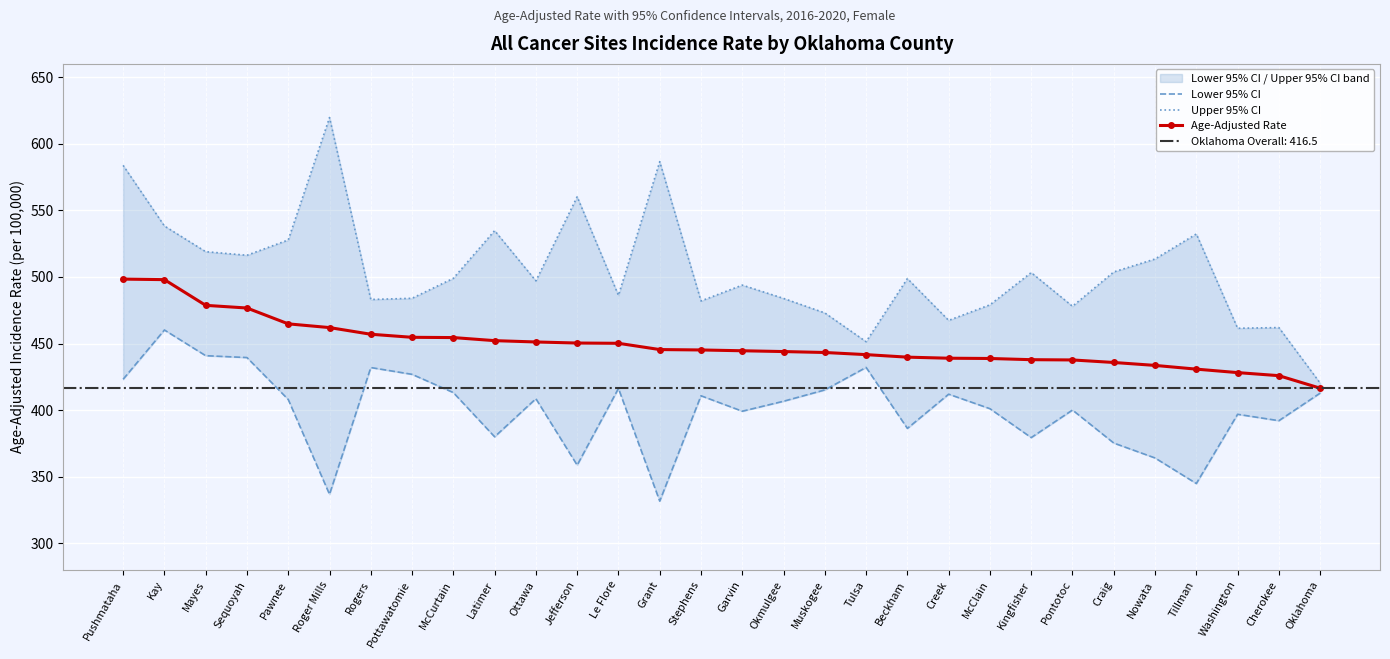

At which category is the sum across all series the highest?

Pushmataha